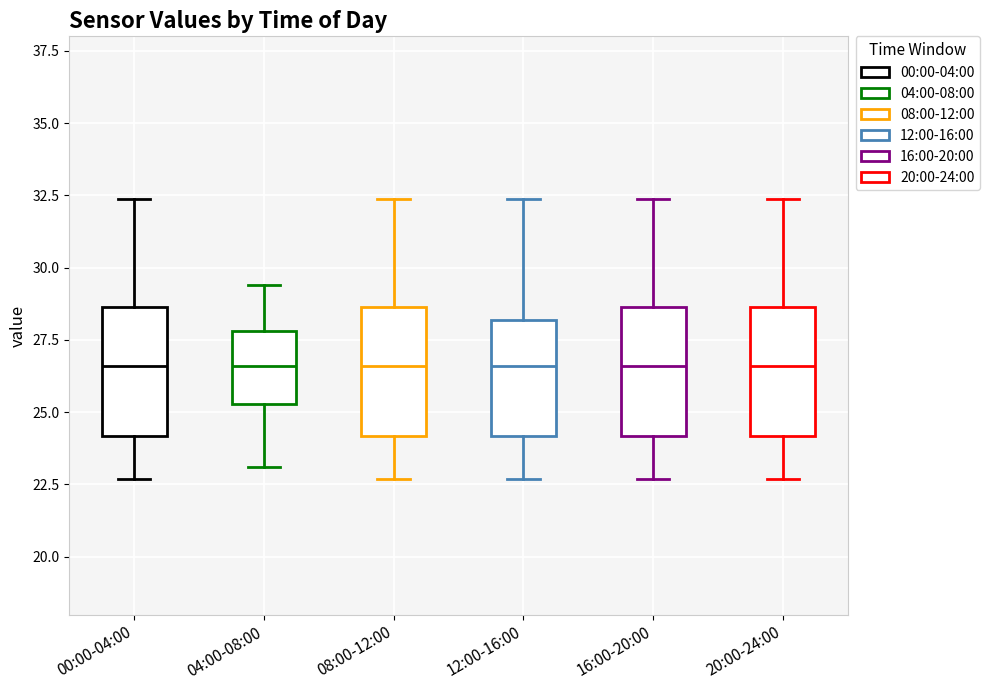

Reading left to right, transcribe this box plot: for each box, give where its median line is, the range the box spans, and where its two whiskers end, as read against the y-axis. The values are not printed on the chart, so give them approximately, as read against the axis.

00:00-04:00: median 26.5, box 24.0 to 28.5, whiskers 22.5 to 32.5
04:00-08:00: median 26.5, box 25.5 to 28.0, whiskers 23.0 to 29.5
08:00-12:00: median 26.5, box 24.0 to 28.5, whiskers 22.5 to 32.5
12:00-16:00: median 26.5, box 24.0 to 28.0, whiskers 22.5 to 32.5
16:00-20:00: median 26.5, box 24.0 to 28.5, whiskers 22.5 to 32.5
20:00-24:00: median 26.5, box 24.0 to 28.5, whiskers 22.5 to 32.5